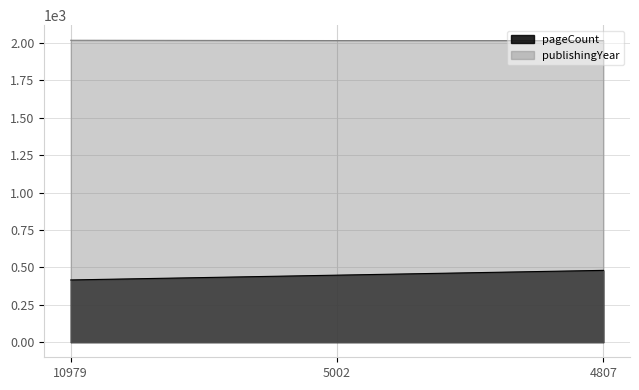

Reading left to right, transcribe all the data shown in this chart.

pageCount: 10979=416	5002=448	4807=480
publishingYear: 10979=2018	5002=2016	4807=2016